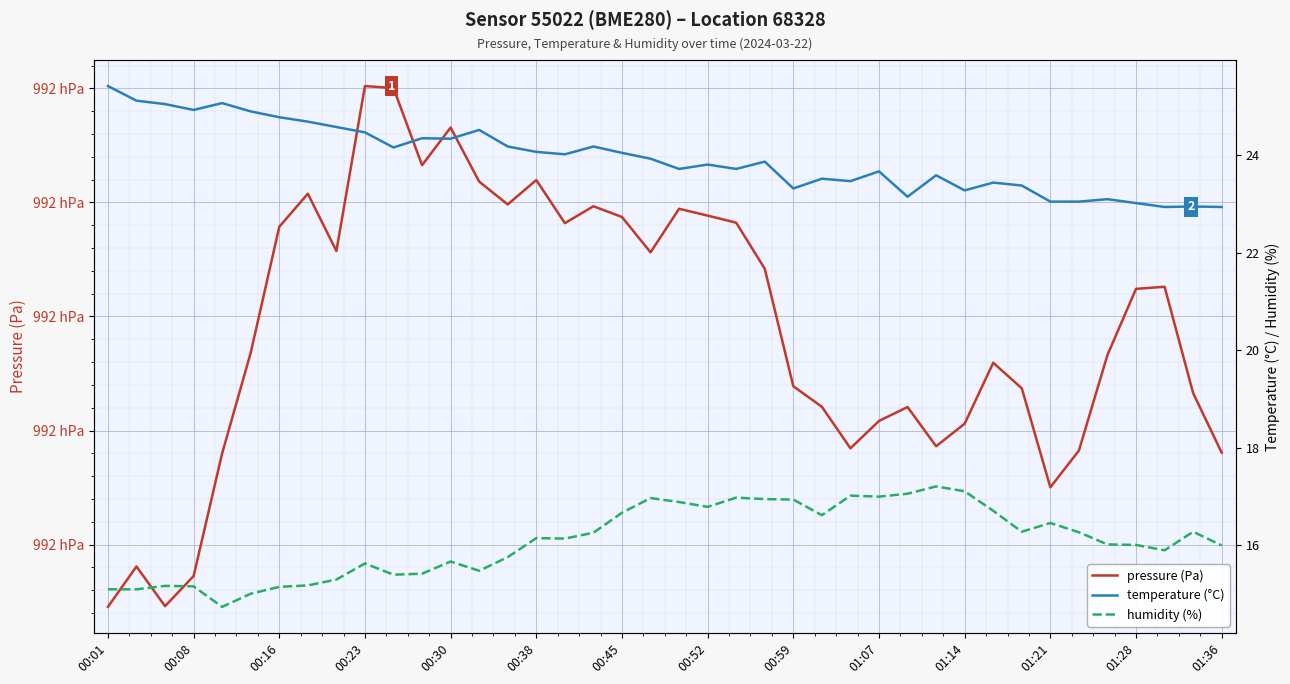

Is the value of temperature (°C) at 01:07 greater than the value of humidity (%) at 00:59?

Yes